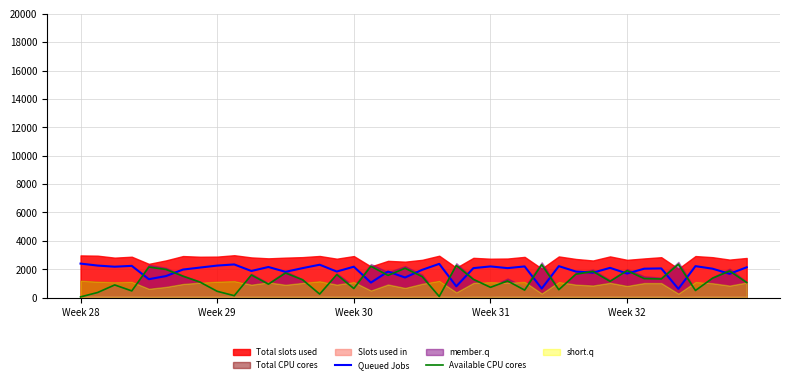

What is the minimum value for Queued Jobs?

620.4